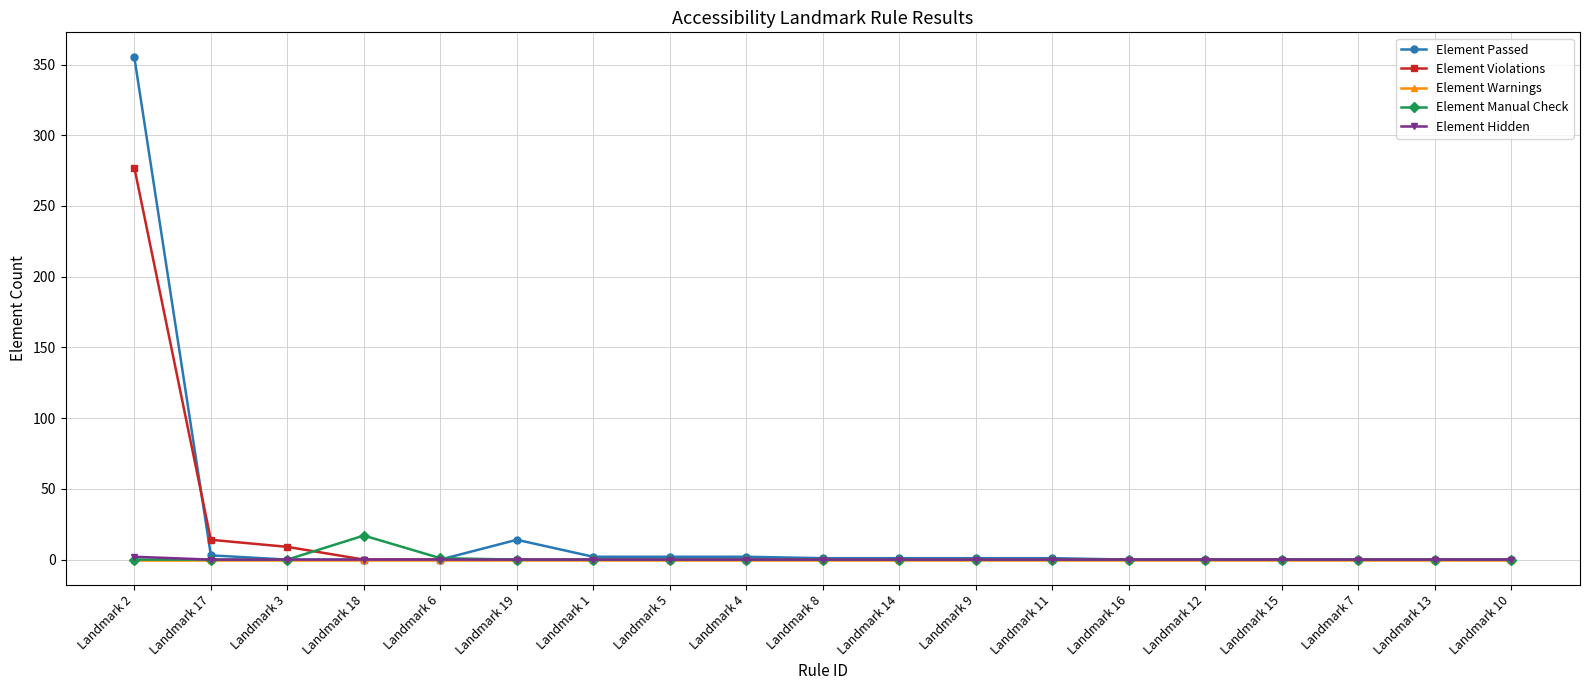

Does the chart display data point markers on the line(s)?

Yes